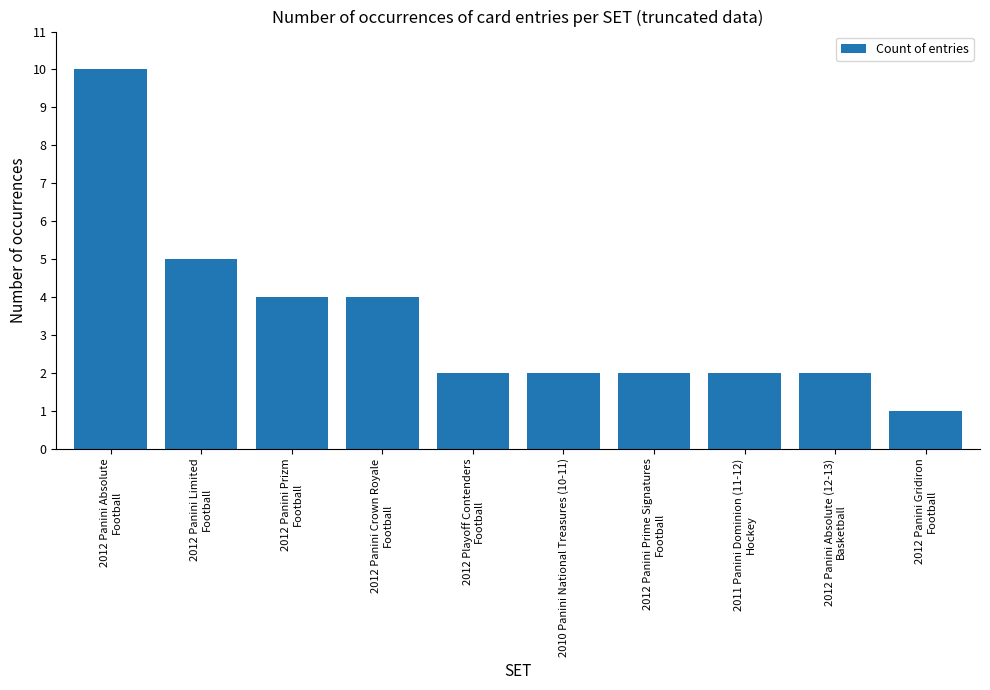

Where does the data first go above 2?

2012 Panini Absolute
Football